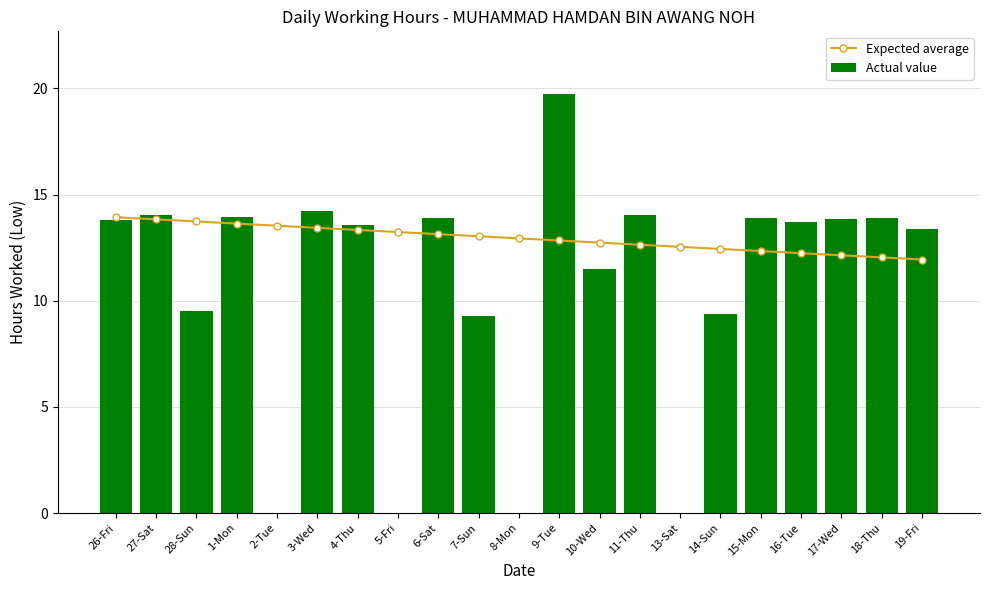

What is the average value of the Expected average series?

12.9